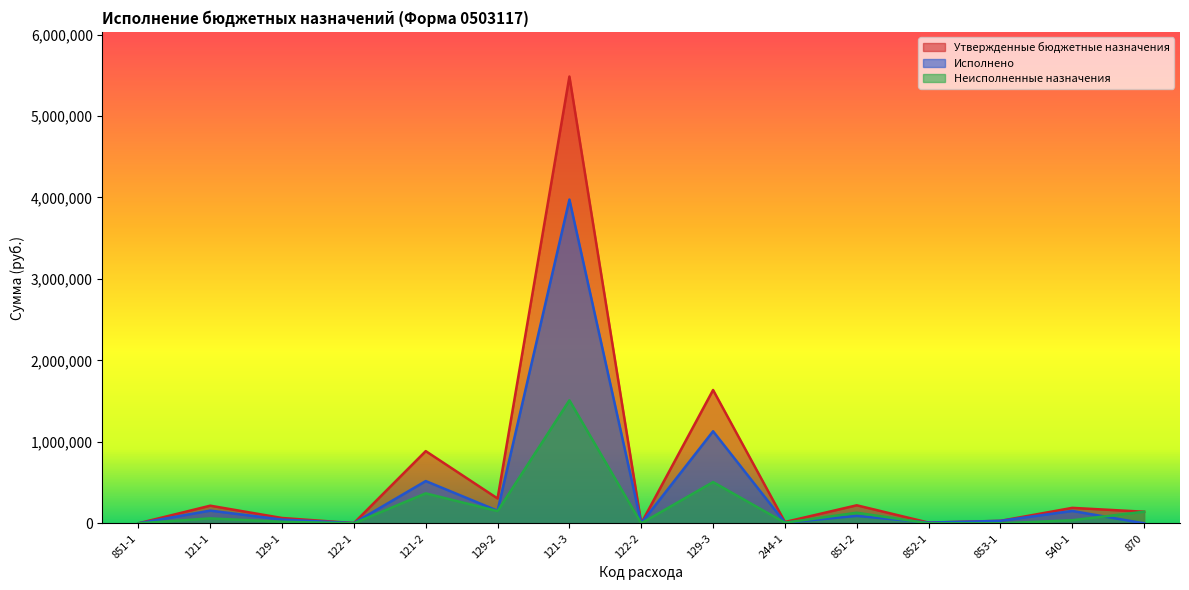

At which label does Утвержденные бюджетные назначения first exceed 142295?

121-1